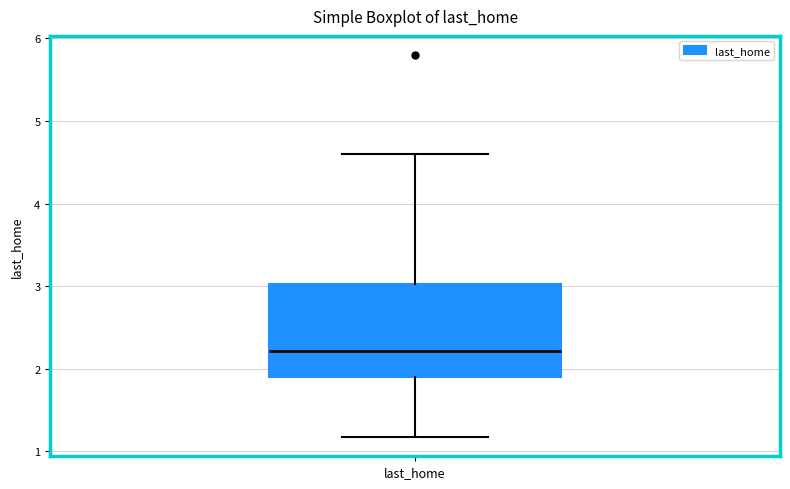

Read this box plot against the y-axis: the position of the median line, the range covered by the box, and the ends of both whiskers. The values are not printed on the chart, so give them approximately, as read against the axis.

median 2.2, box 1.9 to 3.0, whiskers 1.2 to 4.6